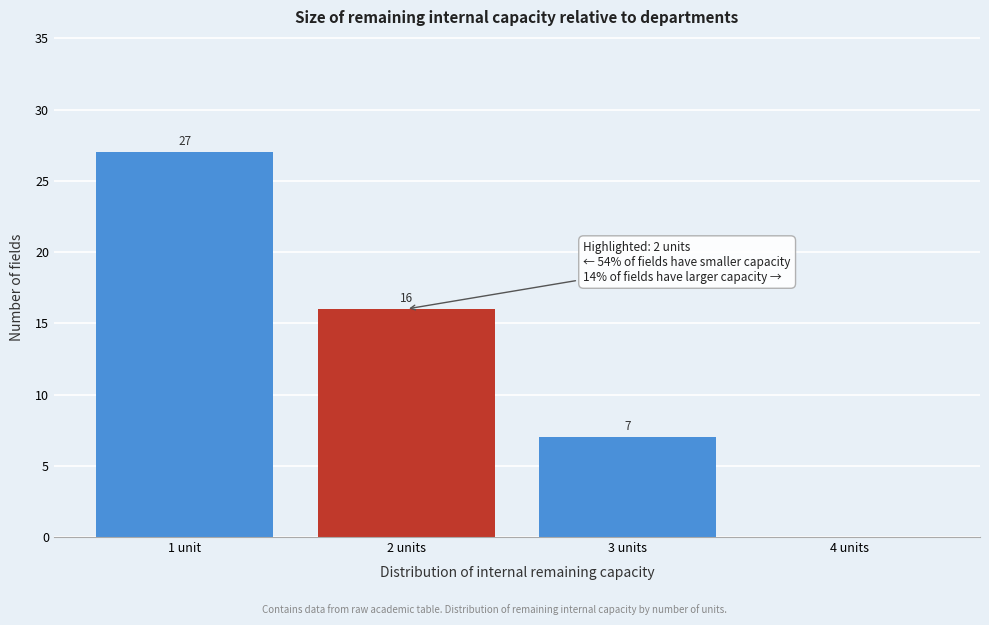

Reading left to right, what are all the values shown in this chart?

1 unit=27	2 units=16	3 units=7	4 units=0